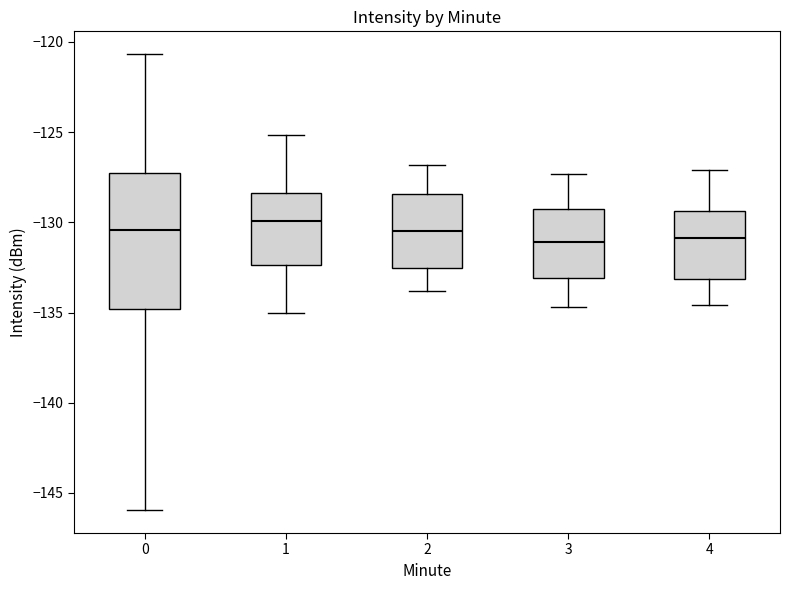

Where does the upper whisker of the box at x = 1 end on the y-axis? The values are not printed on the chart, so give them approximately, as read against the axis.

-125.0